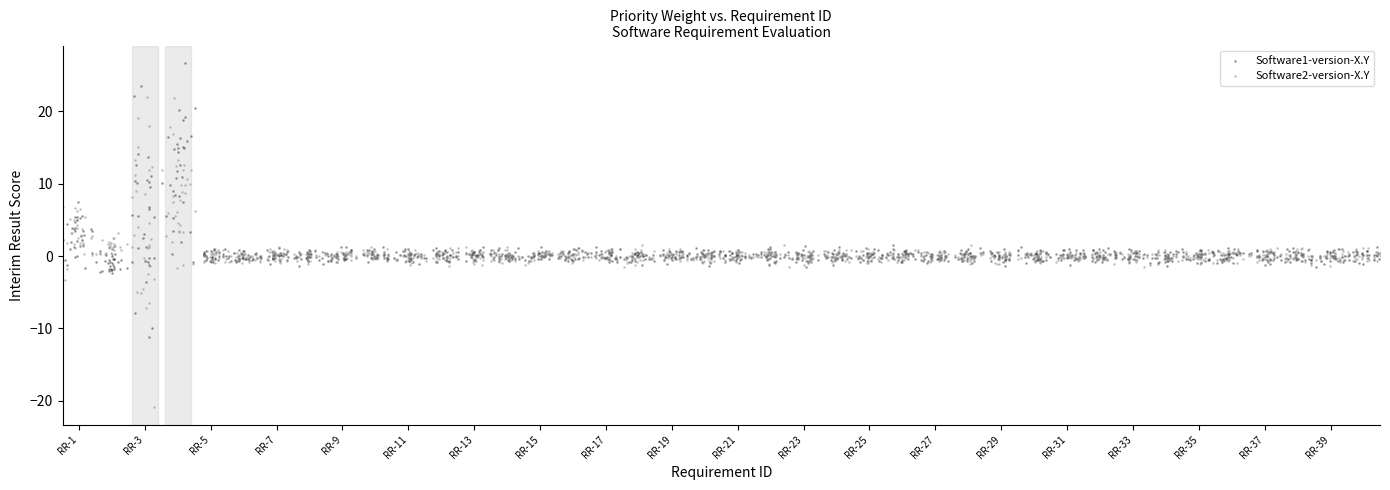

Which series reaches the minimum Y coordinate?

Software2-version-X.Y